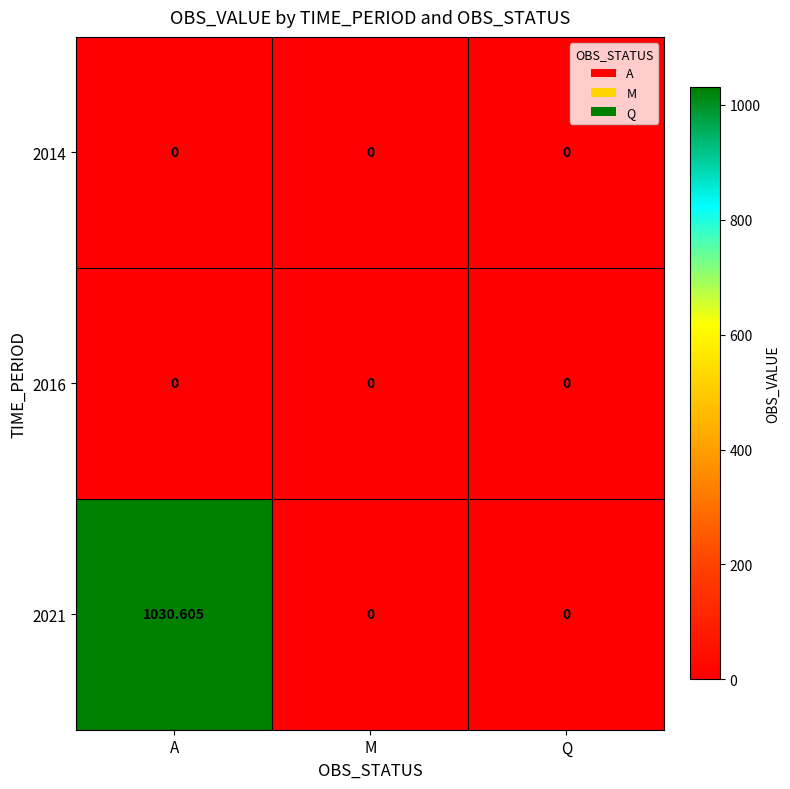

At which category is the sum across all series the highest?

A